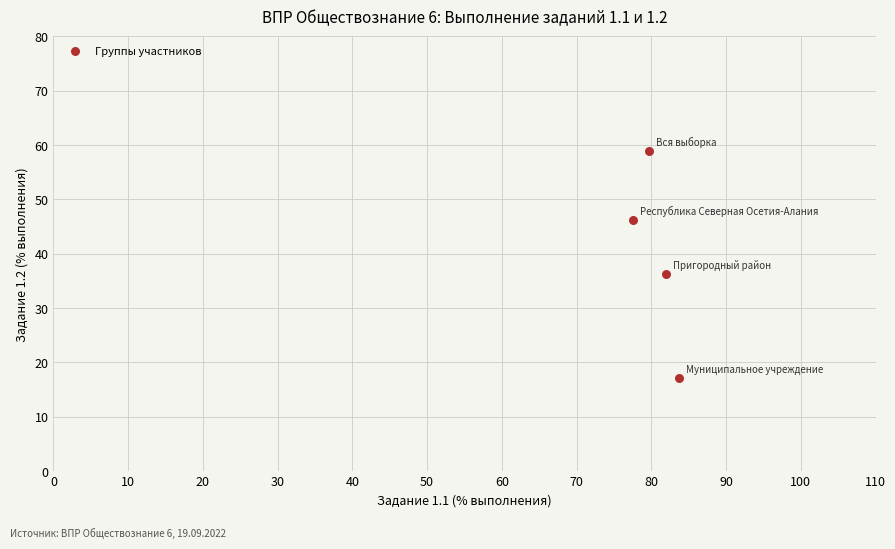

What is the range of Y values (max minus min)?

41.8